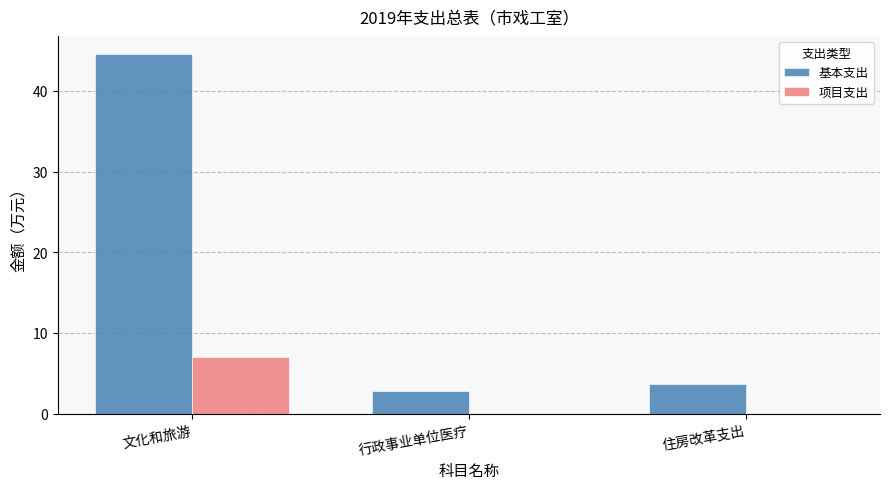

What are all the series names shown in the legend?

基本支出, 项目支出